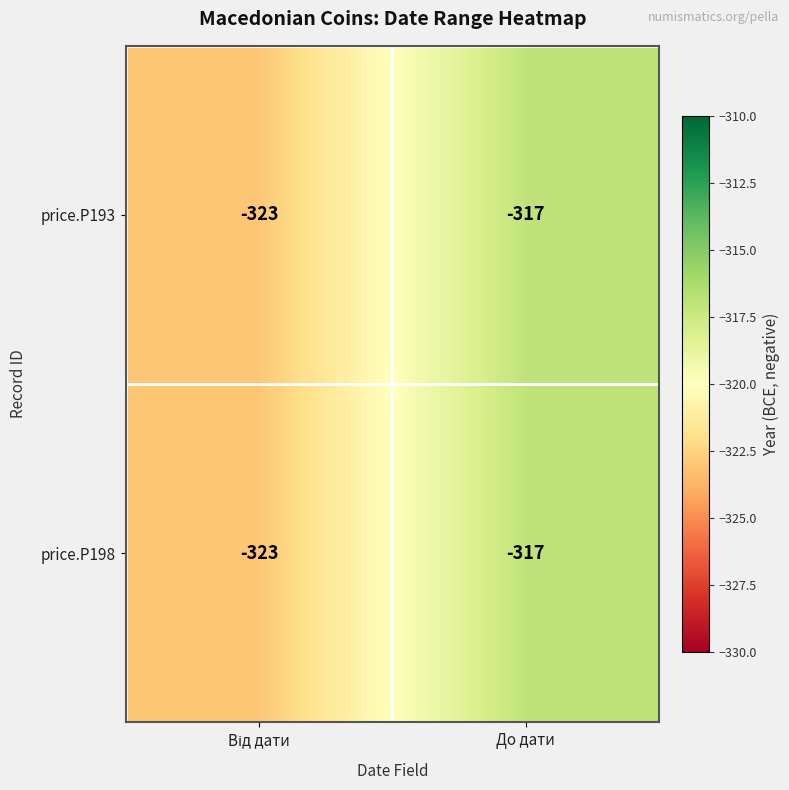

How many distinct data groups are displayed?

2